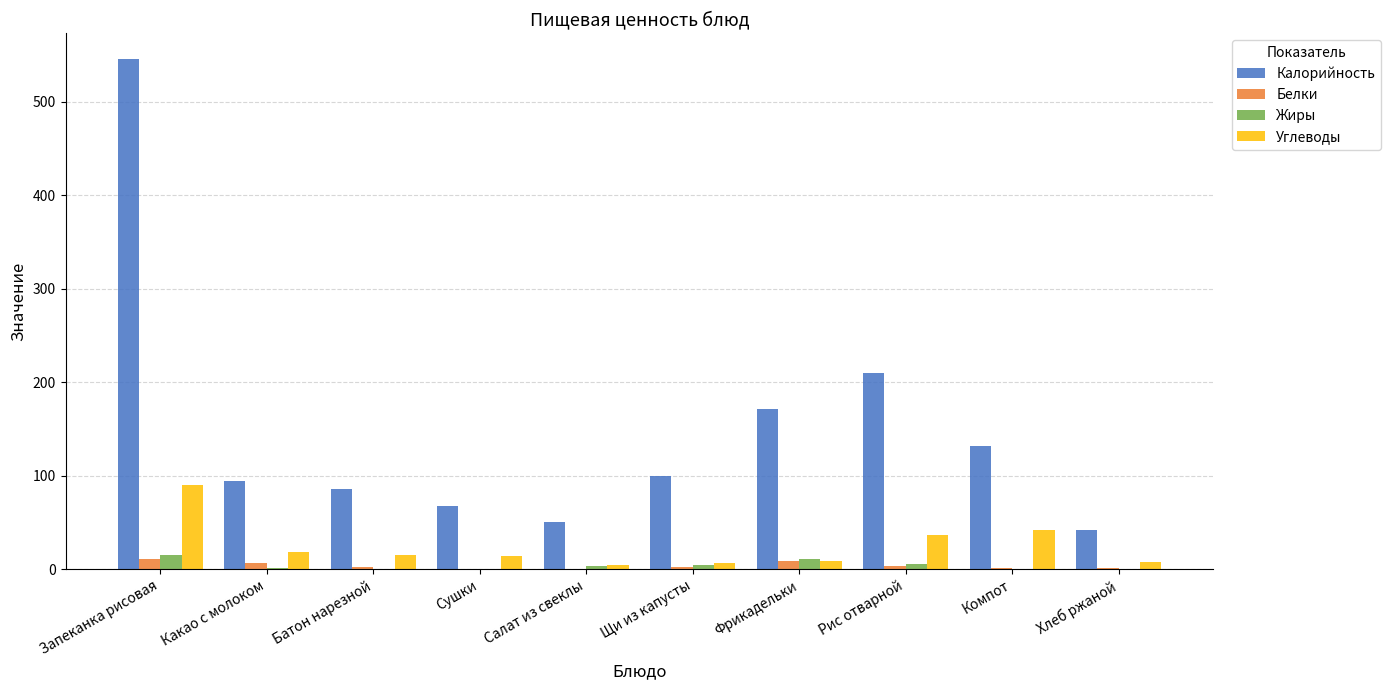

Is it true that Калорийность equals 216.0 at Компот?

False